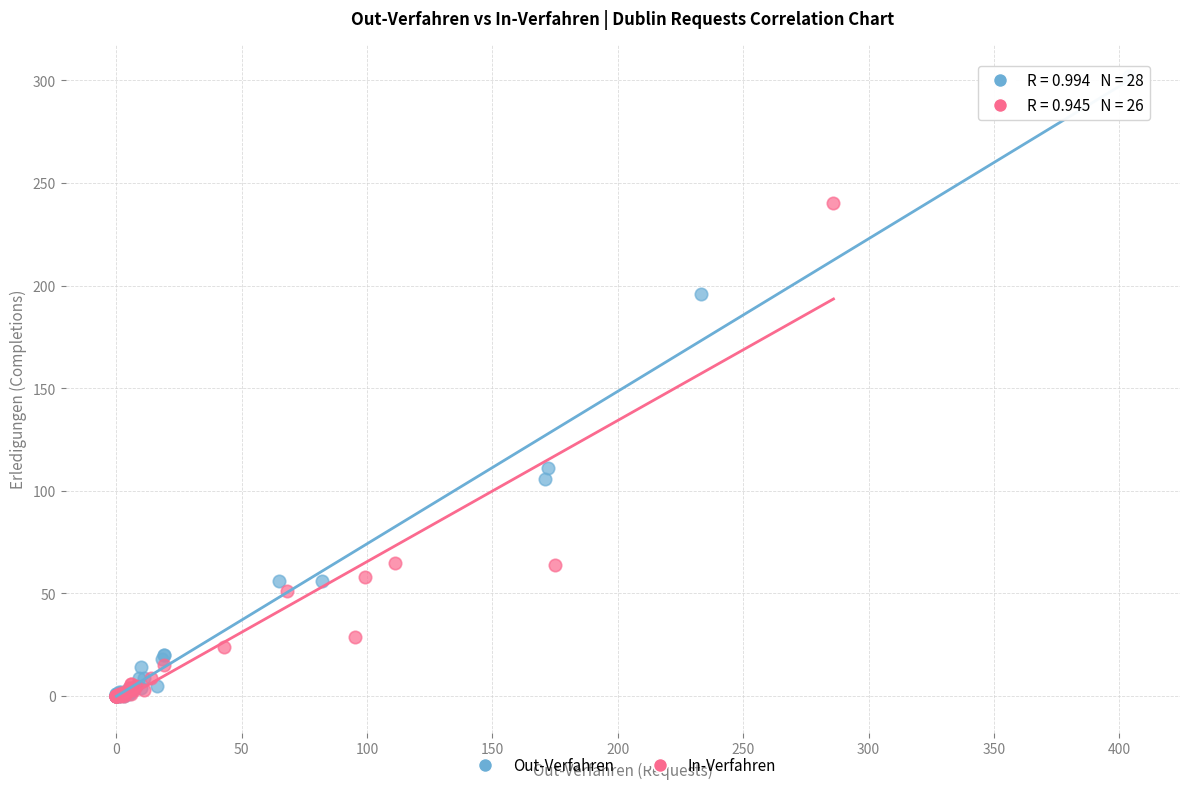

Which series has the widest spread of Y values?

Out-Verfahren